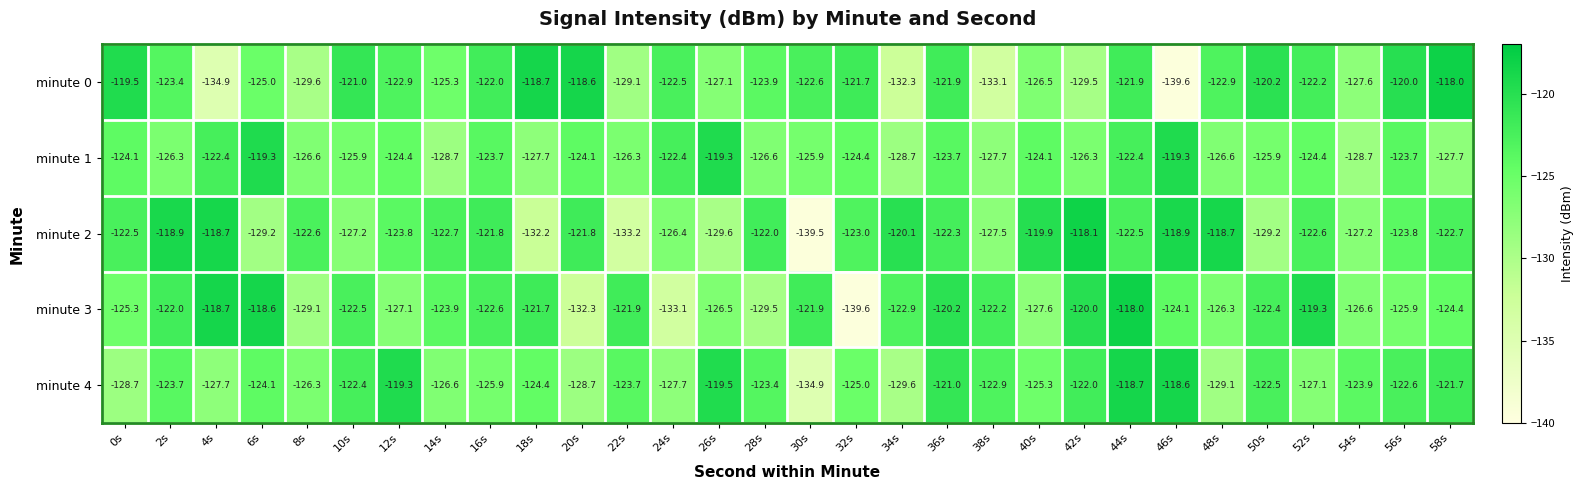

What is the average value of the minute 1 series?

-124.9